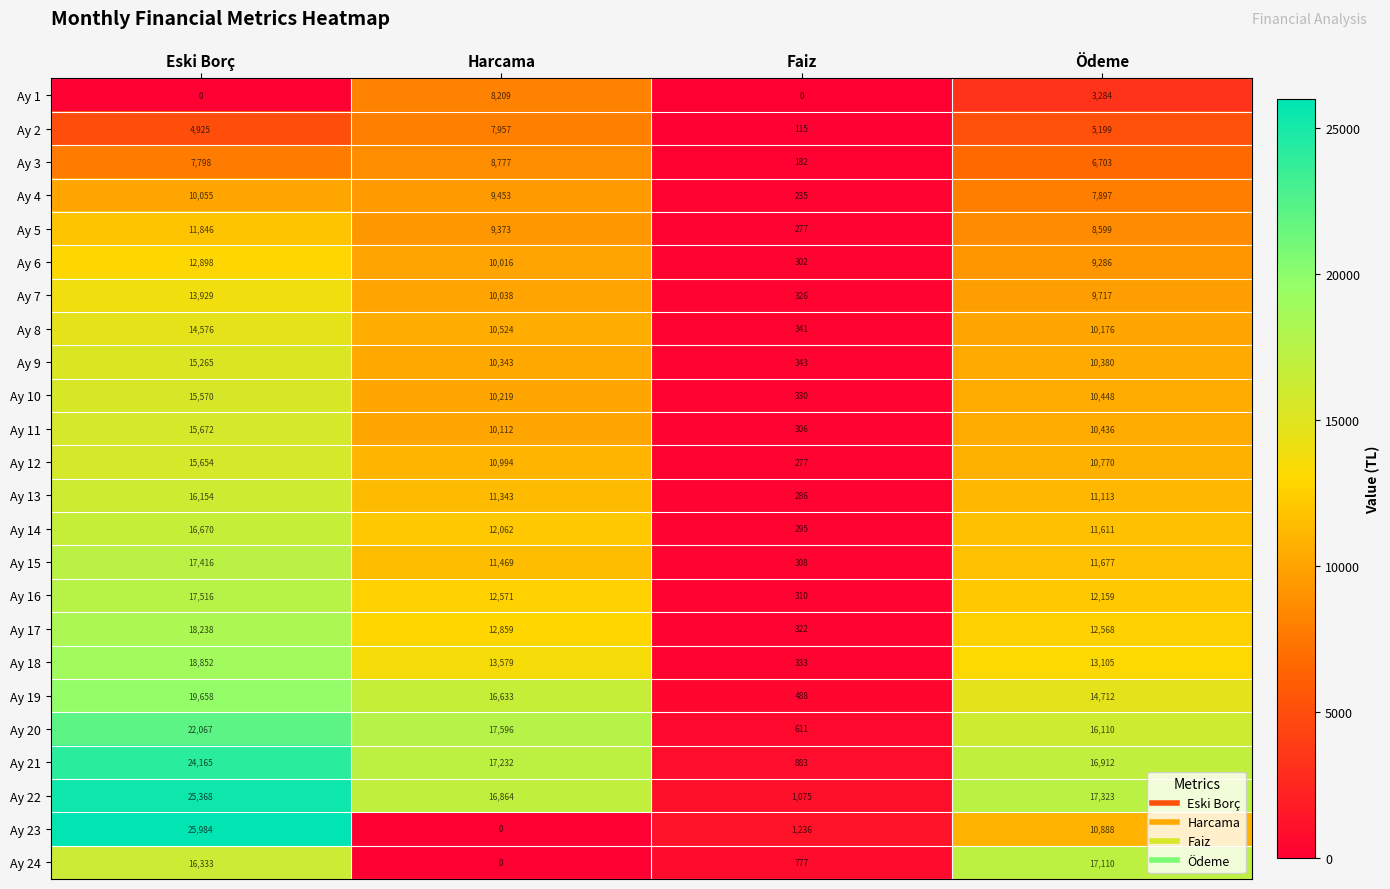

What is the maximum value for Ay 10?

15570